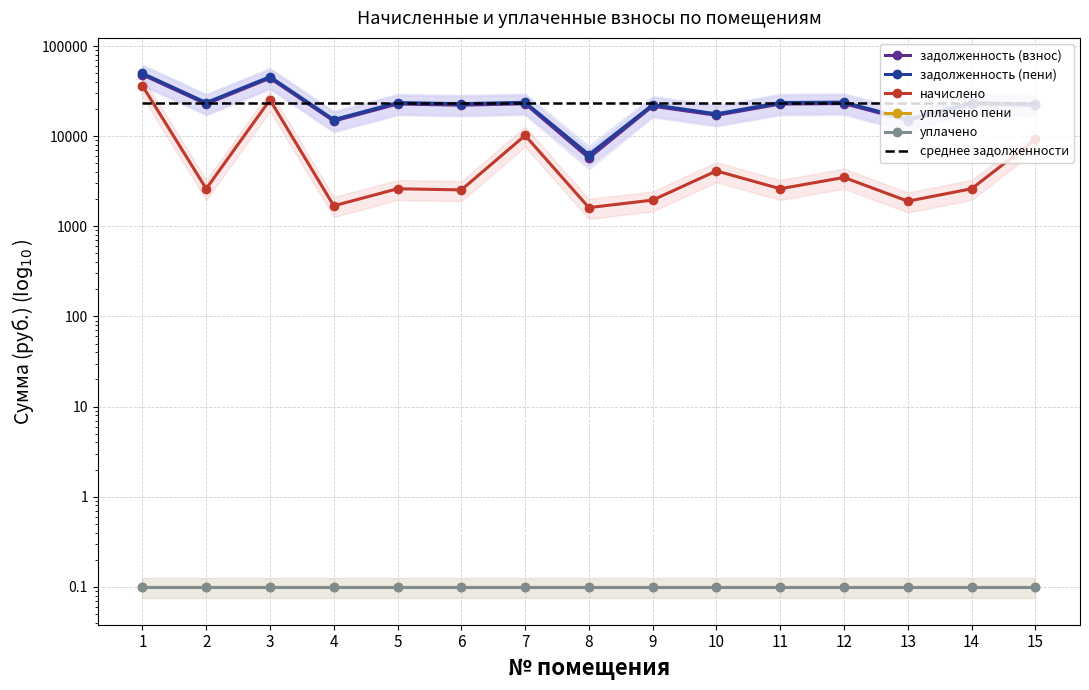

What is the sum of the уплачено values at 5 and 1?

0.2